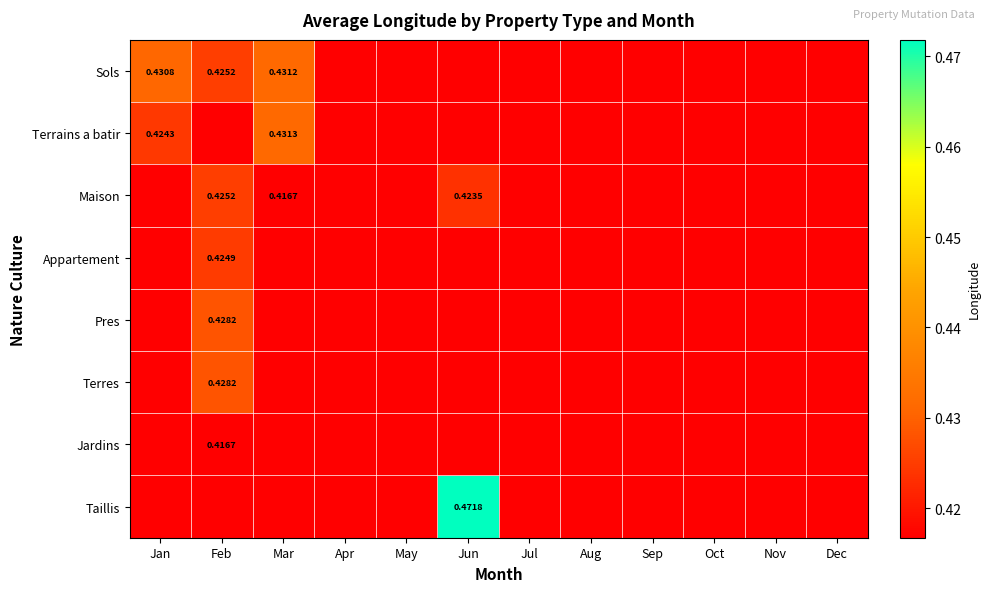

Which series has the largest total across all categories?

Taillis